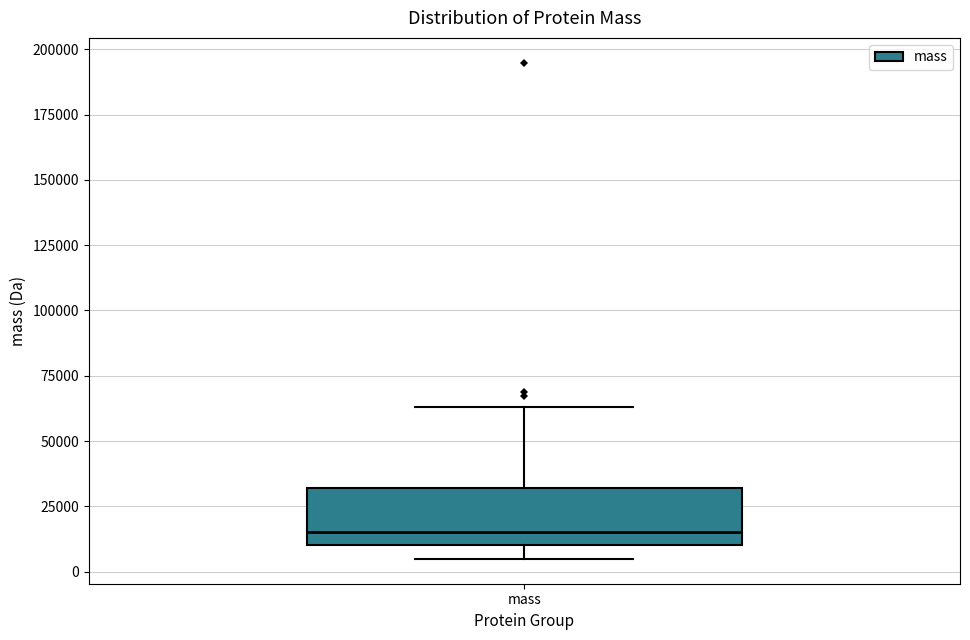

Read this box plot against the y-axis: the position of the median line, the range covered by the box, and the ends of both whiskers. The values are not printed on the chart, so give them approximately, as read against the axis.

median 15000, box 10000 to 30000, whiskers 5000 to 65000